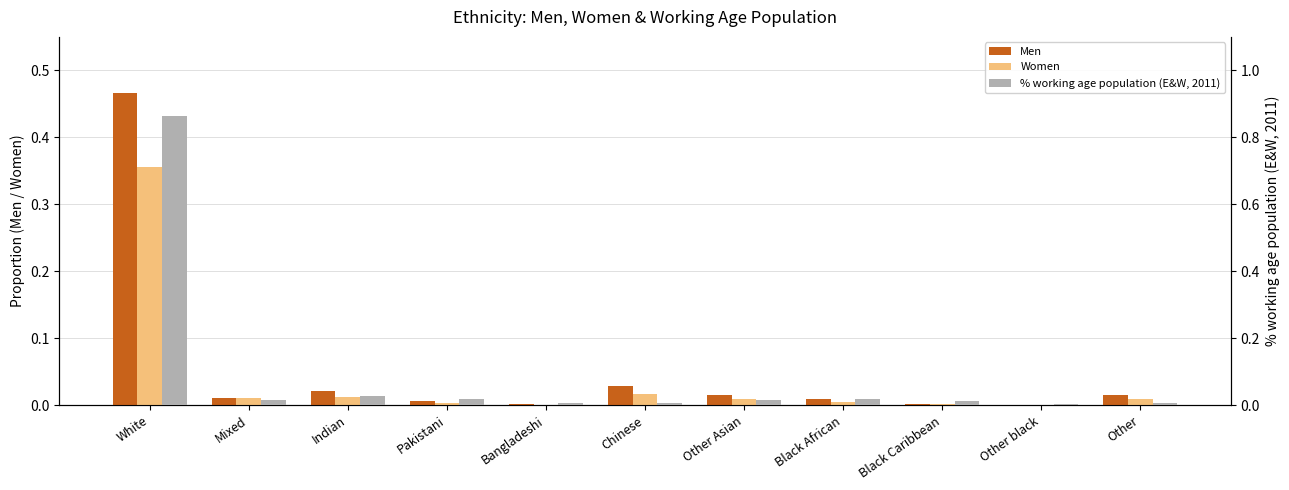

Does the chart contain any negative values?

No